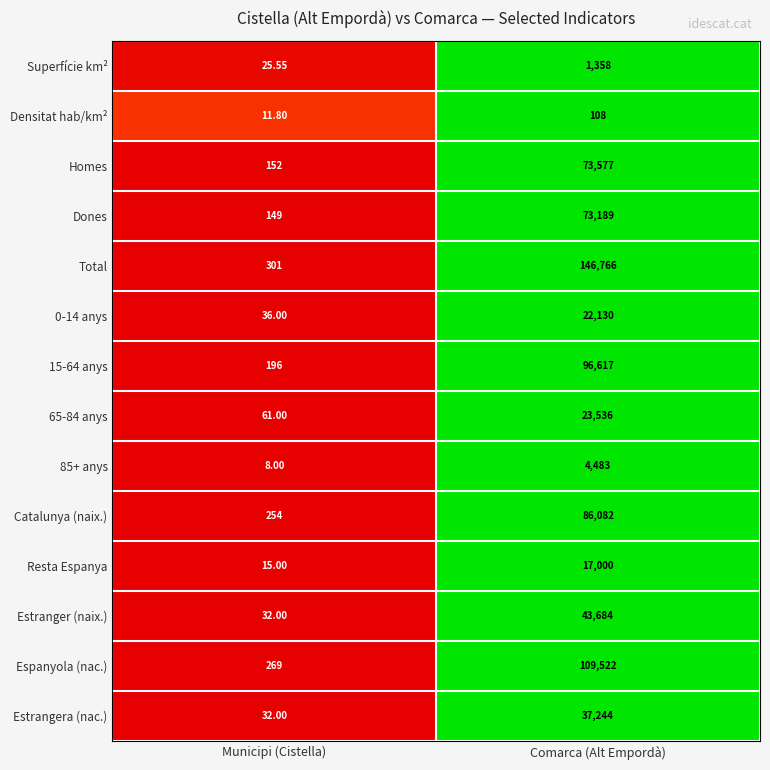

Which series changed the most between Municipi (Cistella) and Comarca (Alt Empordà)?

Total